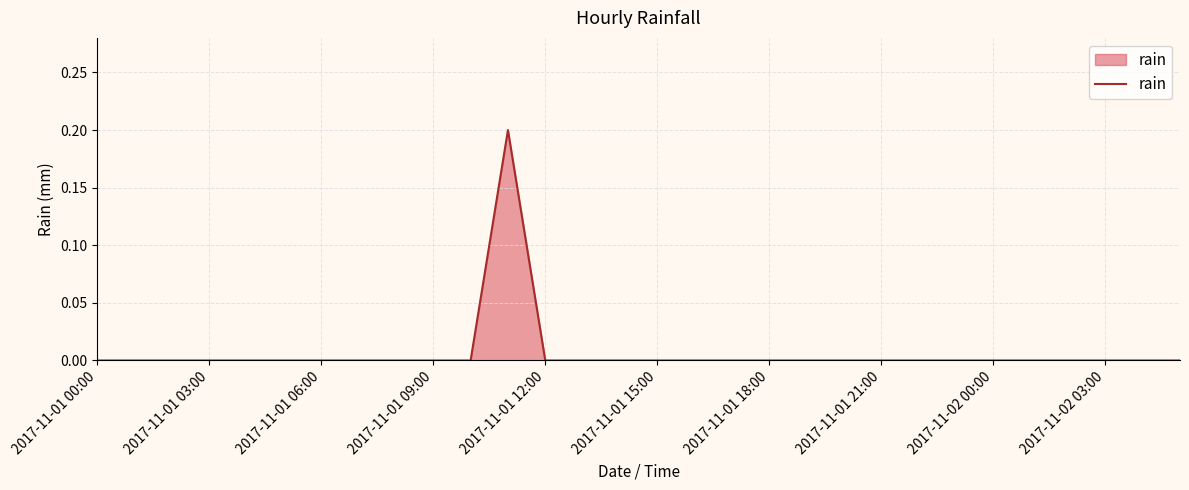

How many points are higher than both their immediate neighbors (excluding endpoints)?

1